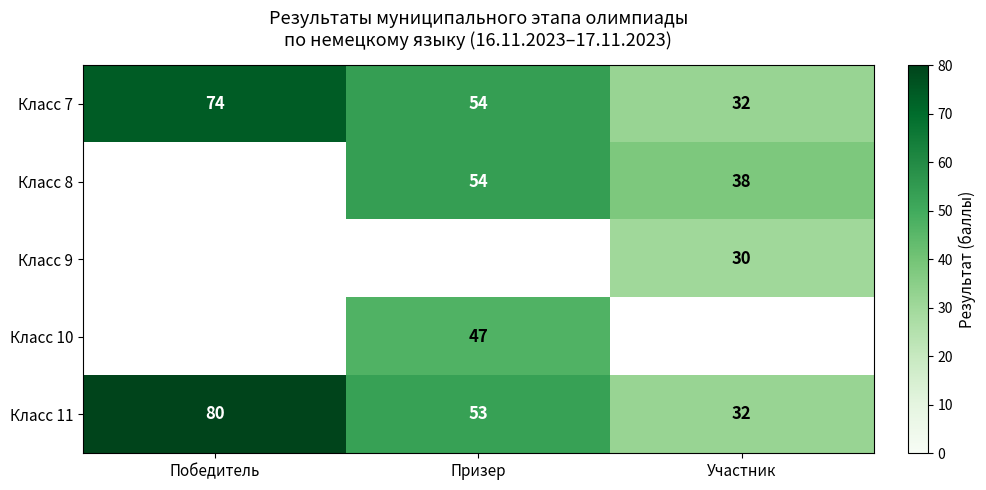

What is the highest value of the Класс 7 series?

74